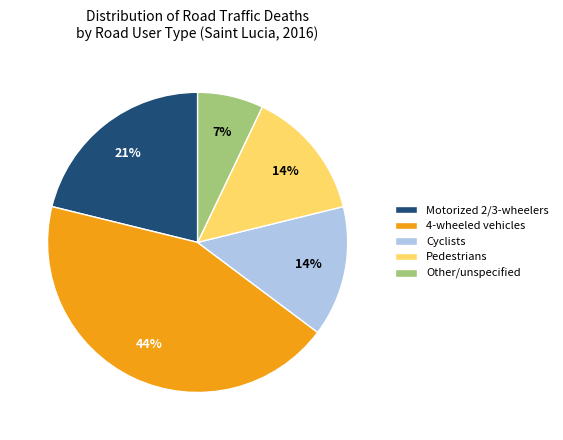

Is it true that Pedestrians is 7% of the pie?

False